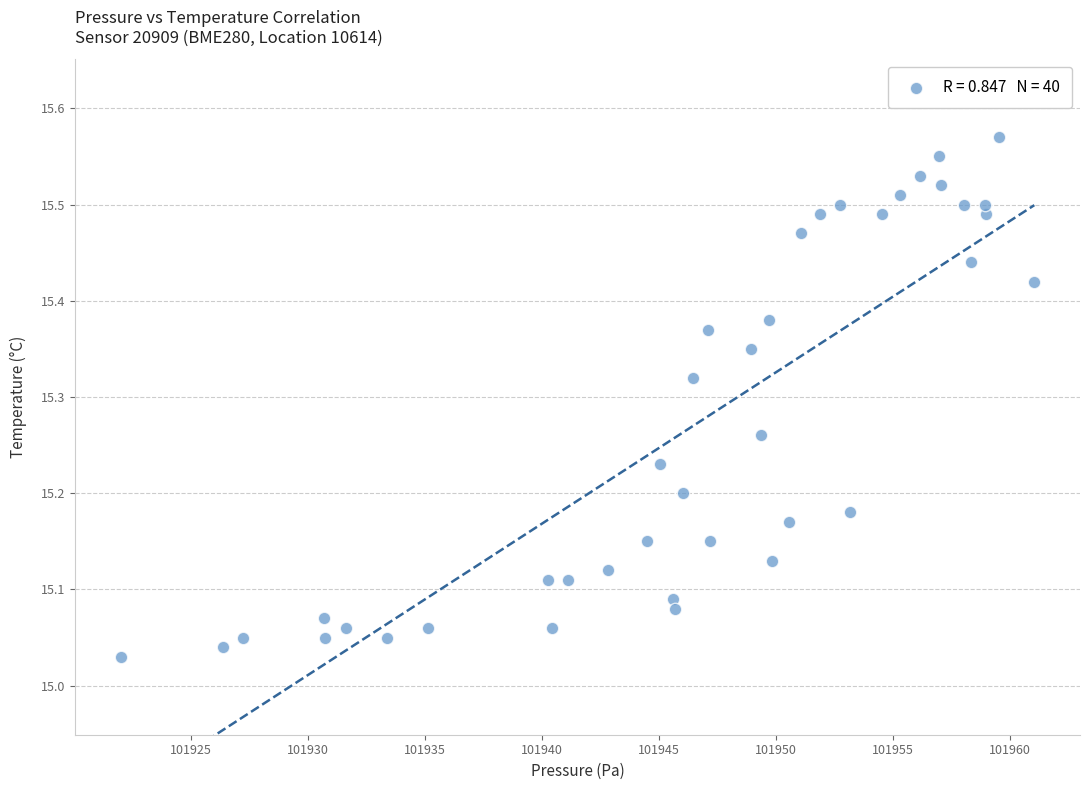

What is the range of Y values (max minus min)?

0.5